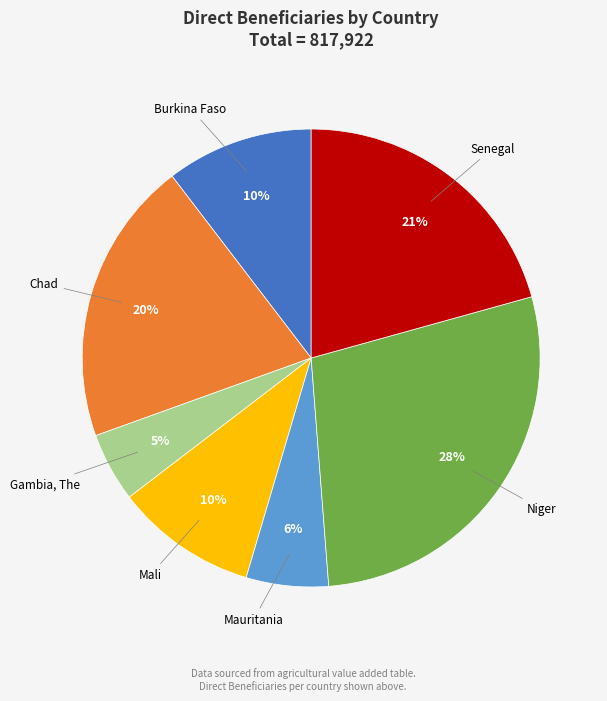

To the nearest percent, what portion does Burkina Faso represent?

10%